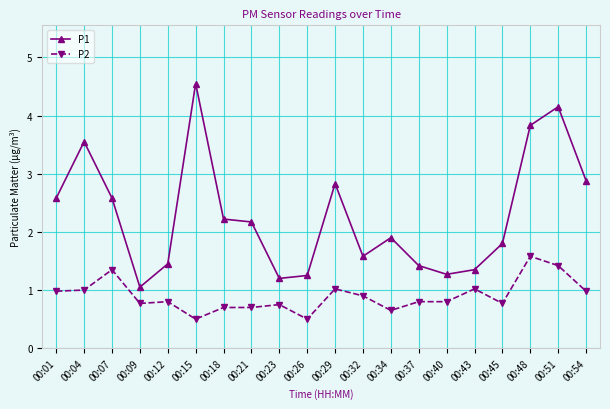

Is the value of P1 at 00:15 greater than the value of P2 at 00:45?

Yes